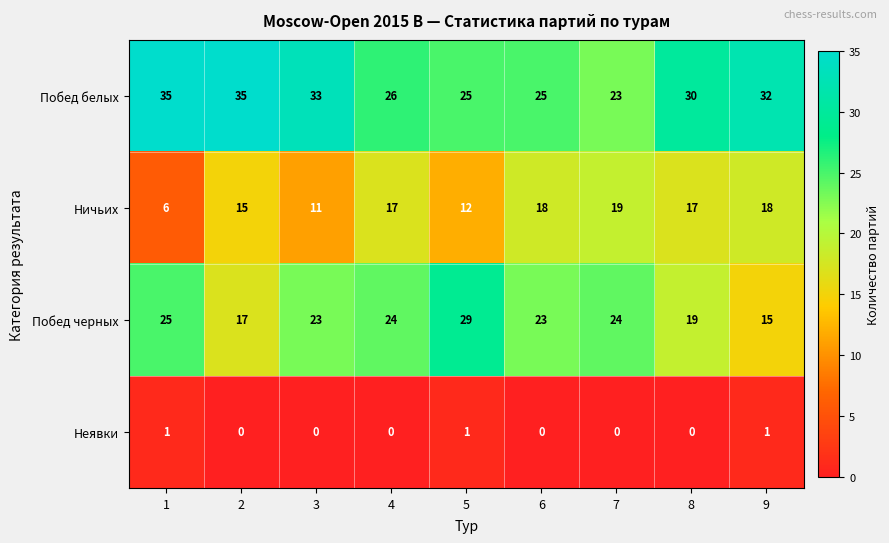

True or false: Неявки has a value of 0 at 2.

True